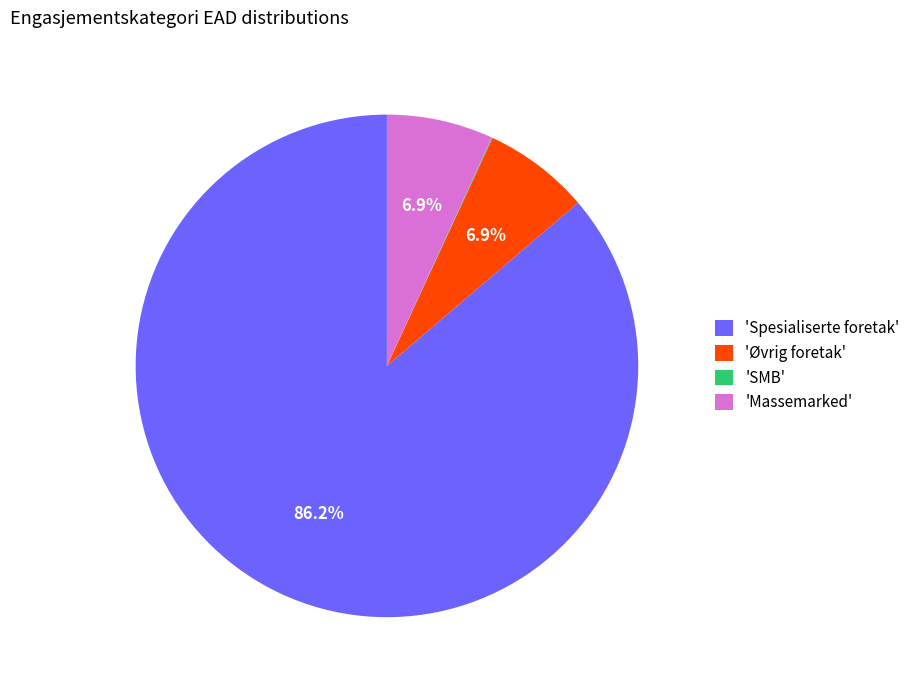

What portion of the pie excludes 'Øvrig foretak'?

93.1%